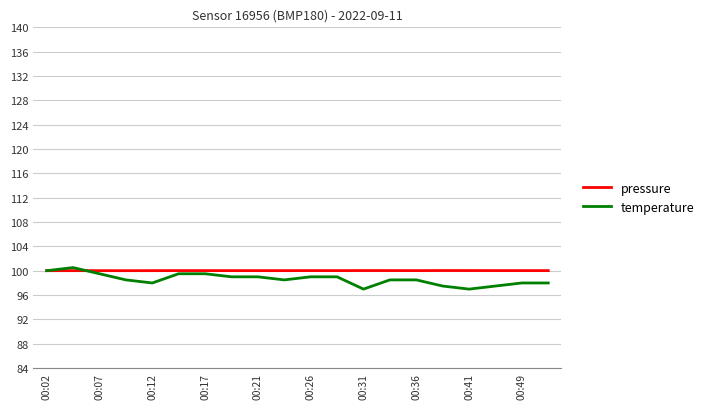

Which series has the largest range (max minus min)?

temperature